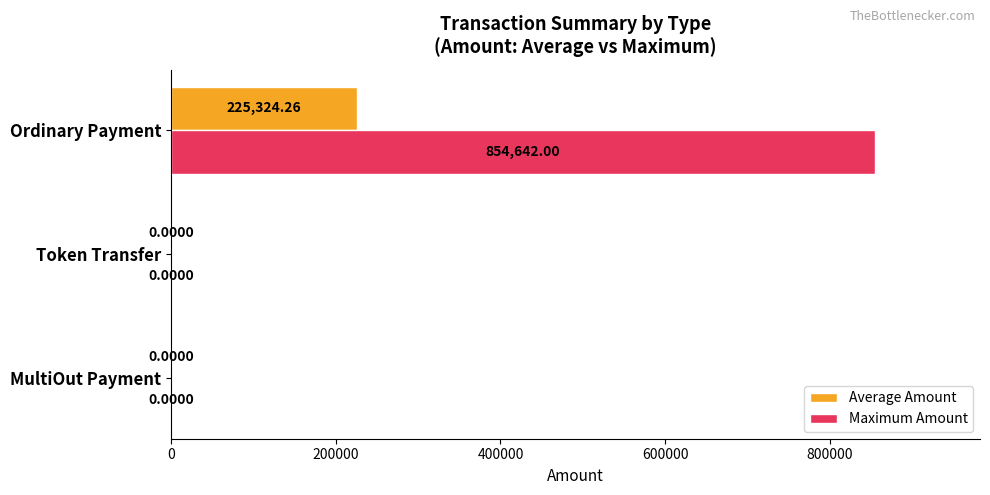

Which series has the largest total across all categories?

Maximum Amount